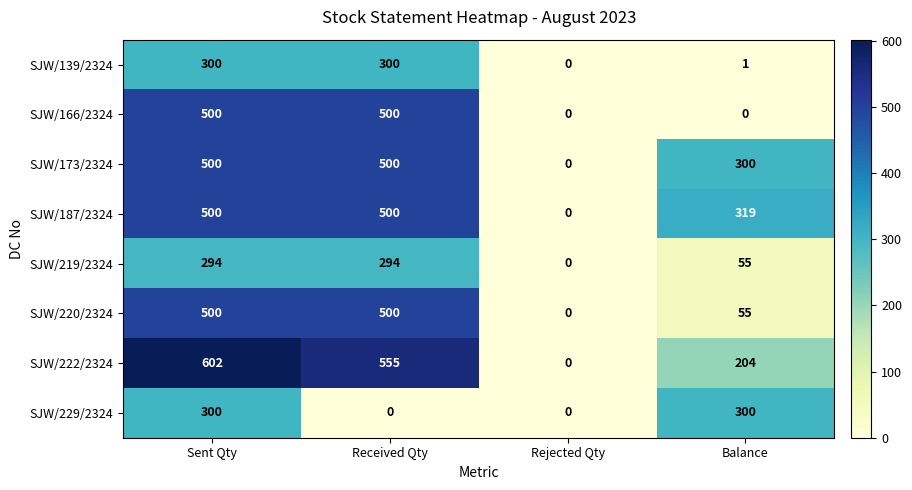

Which label corresponds to the largest value in the chart?

Sent Qty